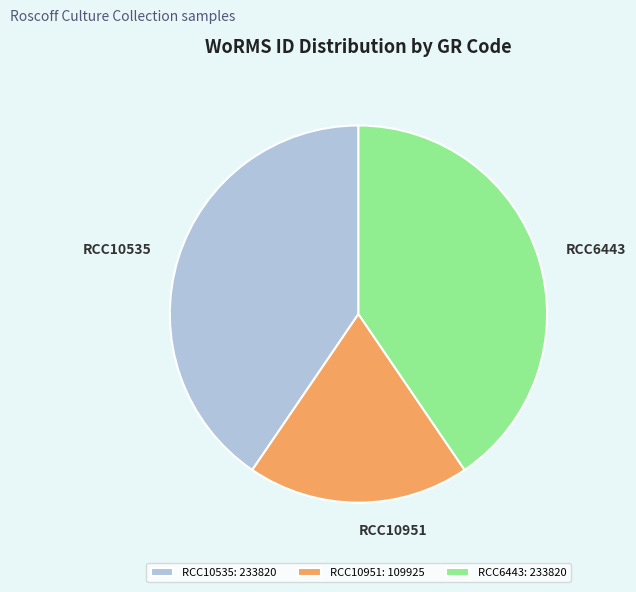

Is there a majority slice in this chart?

No